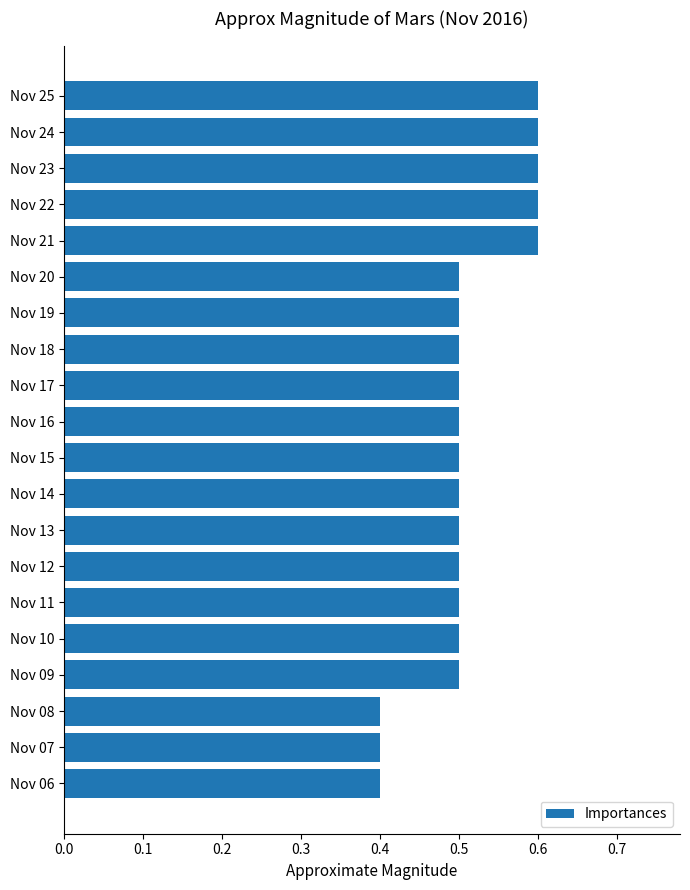

What is the greatest value displayed?

0.6